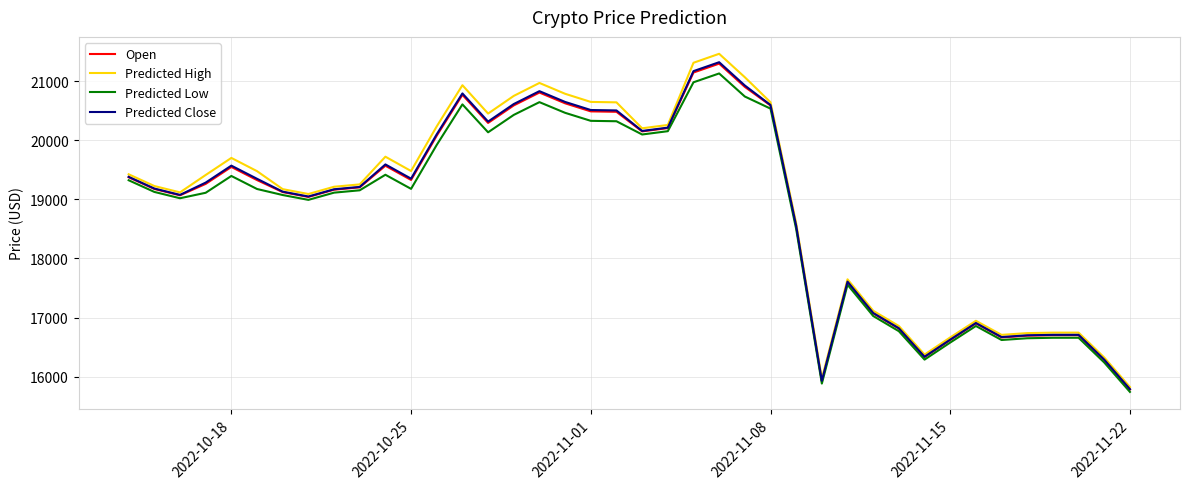

What is the minimum value shown in the chart?

15740.2